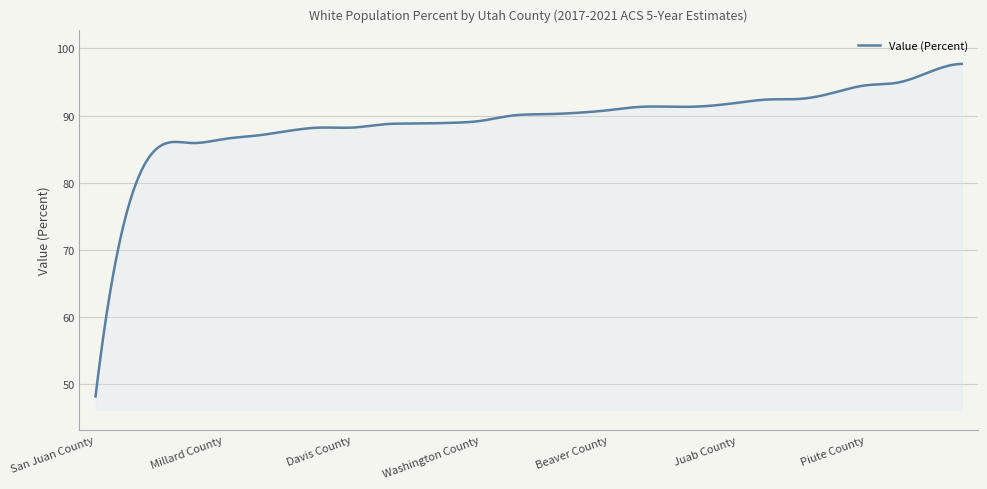

What is the greatest value displayed?

97.7